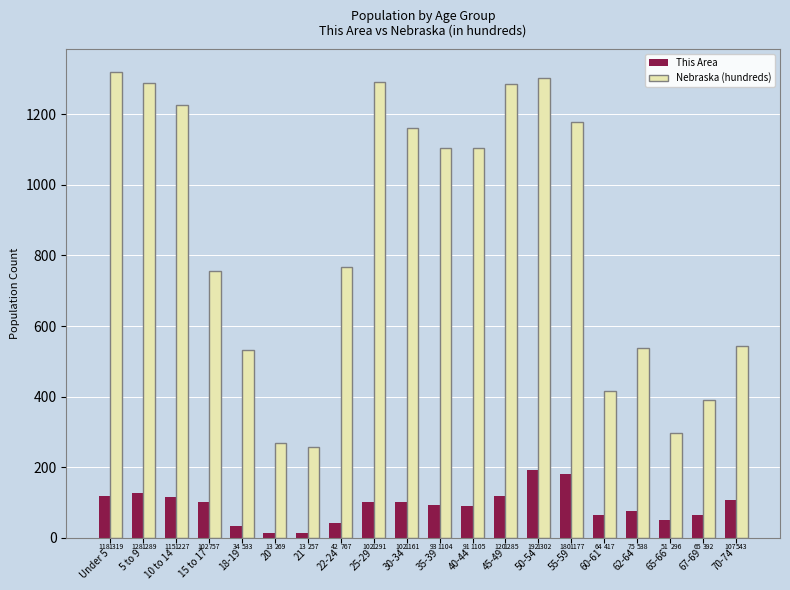

How many data points does each series have?

20